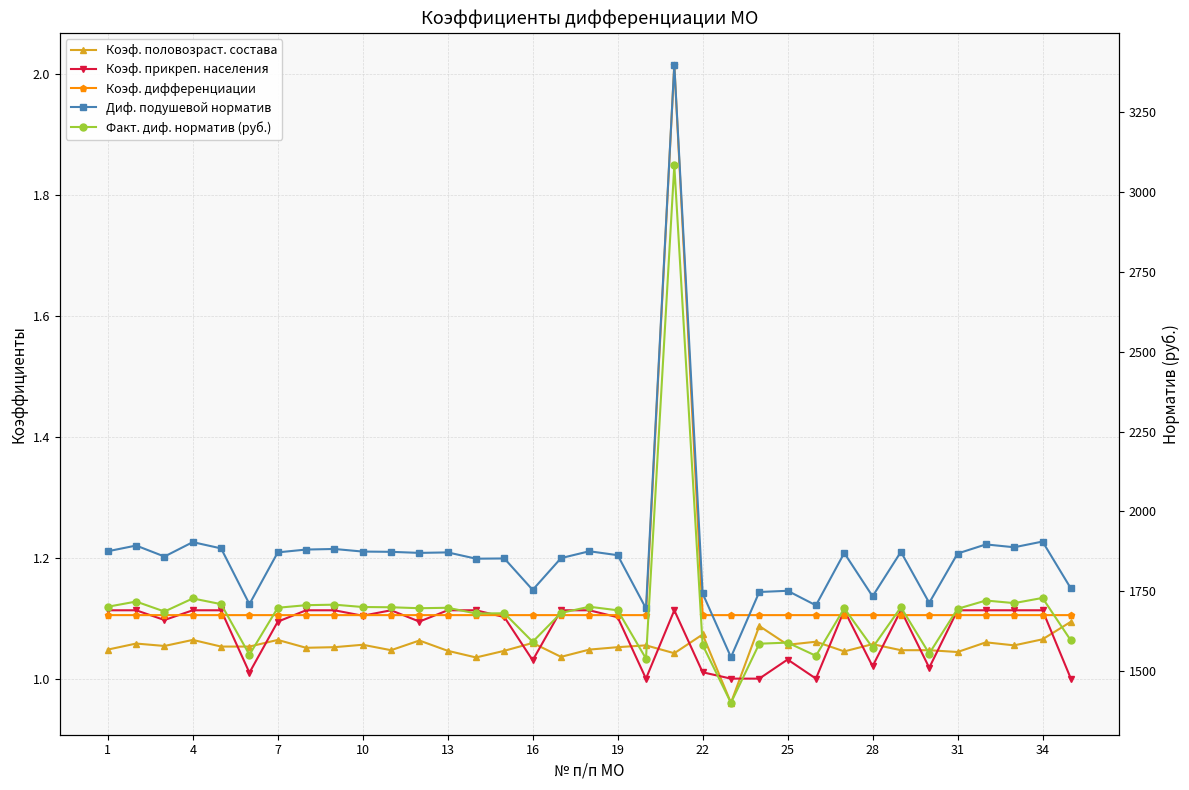

Between 21 and 34, which series saw the biggest shift?

Диф. подушевой норматив